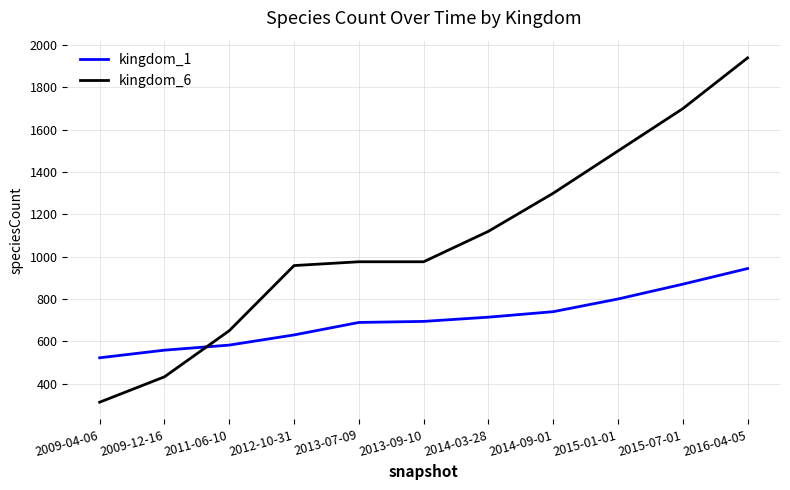

List the series in order of their overall mean, lowest first.

kingdom_1, kingdom_6